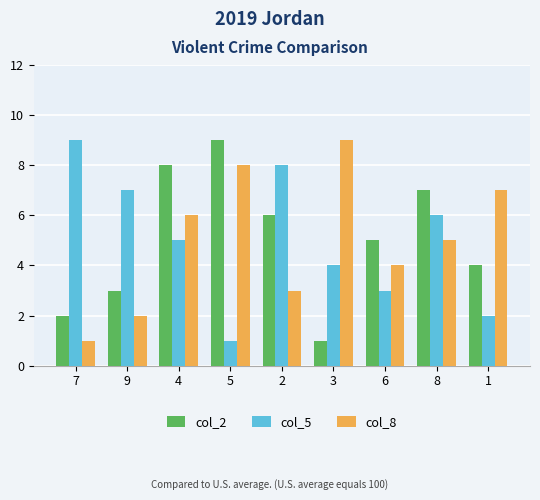

The col_2 series shows 4 at 4. True or false?

False